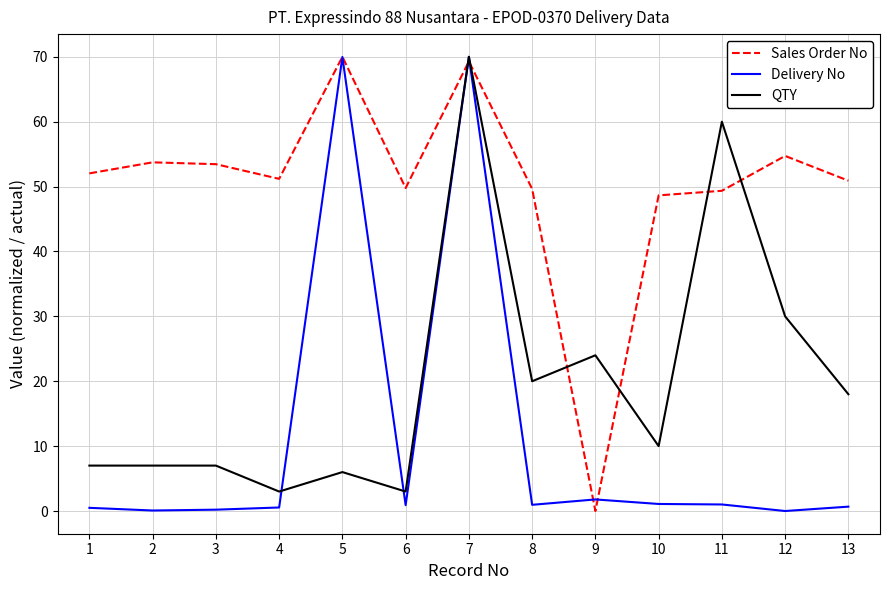

At 11, list the series in order from smallest to largest.

Delivery No, Sales Order No, QTY